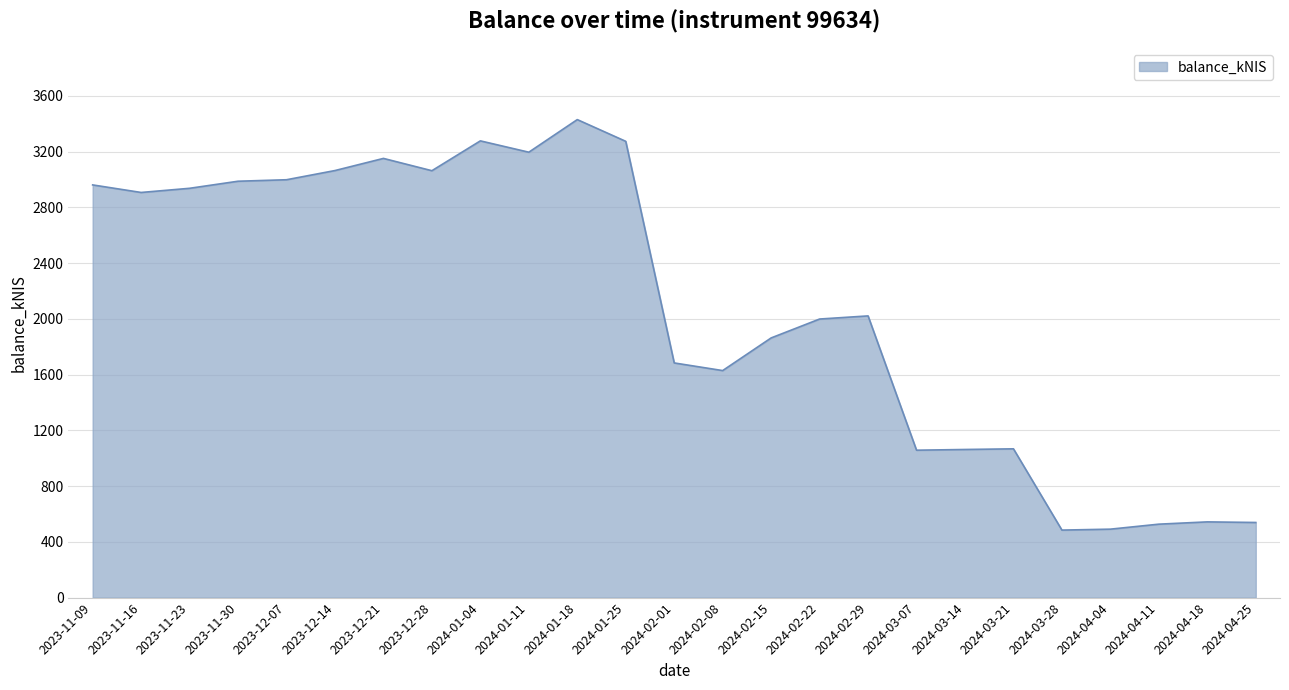

Count the number of values greater than 2020.

13